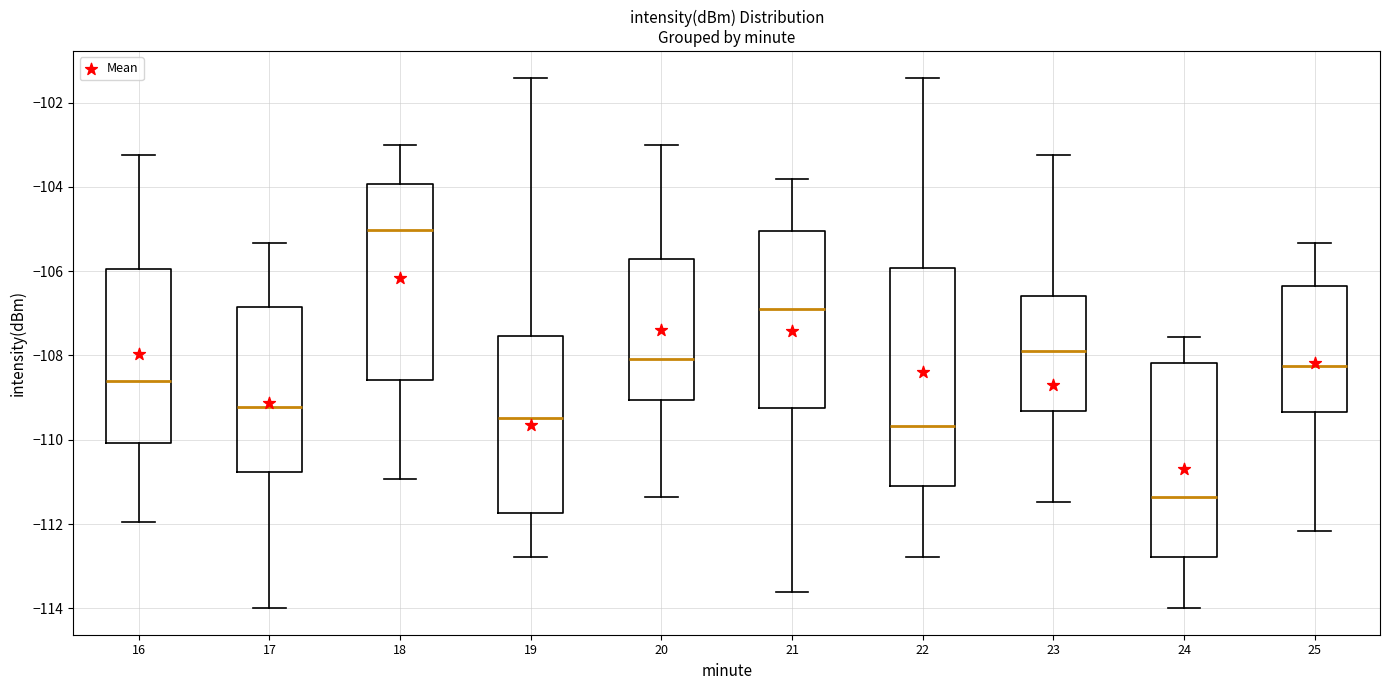

Reading left to right, read every box against the y-axis: the position of its median line, the range the box covers, and the ends of its whiskers. The values are not printed on the chart, so give them approximately, as read against the axis.

16: median -108.6, box -110.0 to -106.0, whiskers -112.0 to -103.2
17: median -109.2, box -110.8 to -106.8, whiskers -114.0 to -105.4
18: median -105.0, box -108.6 to -104.0, whiskers -111.0 to -103.0
19: median -109.4, box -111.8 to -107.6, whiskers -112.8 to -101.4
20: median -108.0, box -109.0 to -105.8, whiskers -111.4 to -103.0
21: median -107.0, box -109.2 to -105.0, whiskers -113.6 to -103.8
22: median -109.6, box -111.0 to -106.0, whiskers -112.8 to -101.4
23: median -107.8, box -109.4 to -106.6, whiskers -111.4 to -103.2
24: median -111.4, box -112.8 to -108.2, whiskers -114.0 to -107.6
25: median -108.2, box -109.4 to -106.4, whiskers -112.2 to -105.4